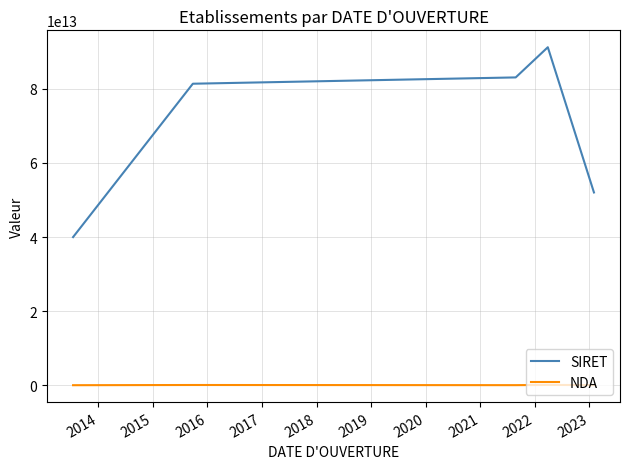

Which series has the widest spread of values?

SIRET